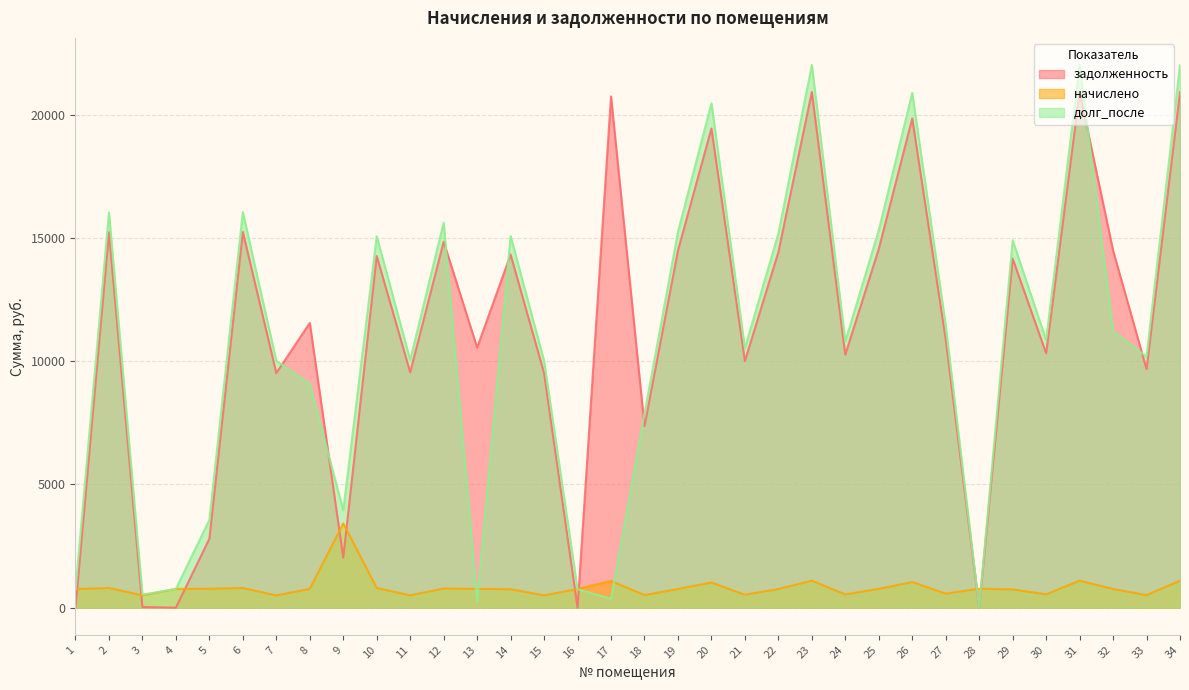

What is the difference between the maximum and second lowest values in the задолженность series?

20919.7